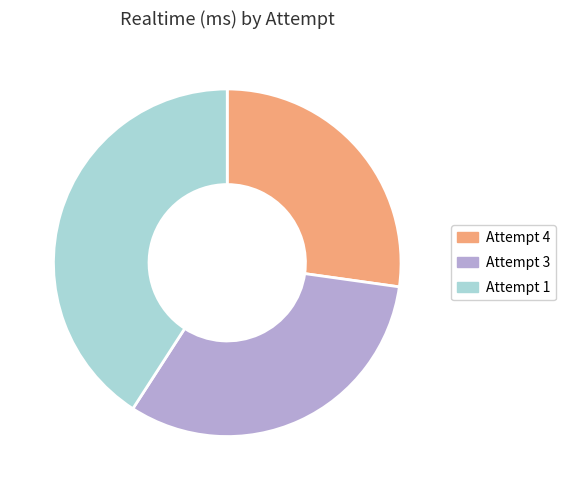

Approximately how many times larger is the value at Attempt 1 compared to Attempt 4?

1.5